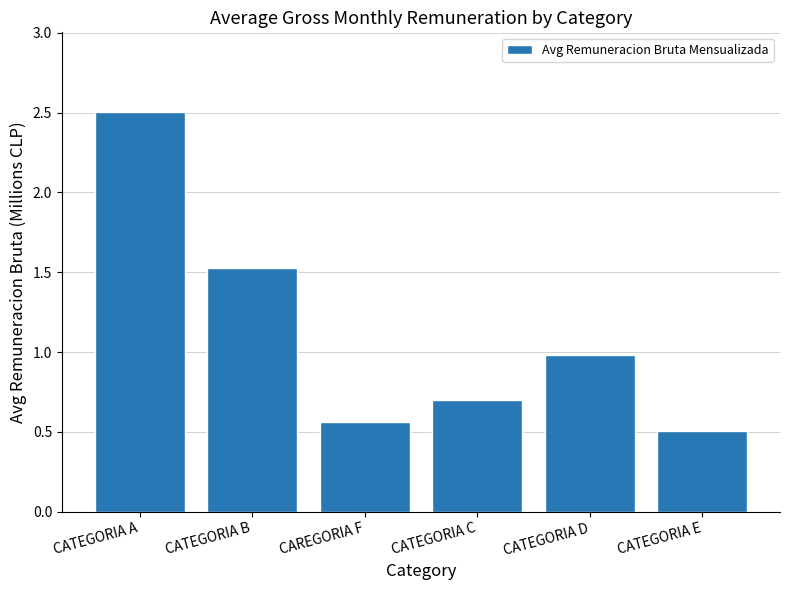

Which category has the highest value across all series?

CATEGORIA A